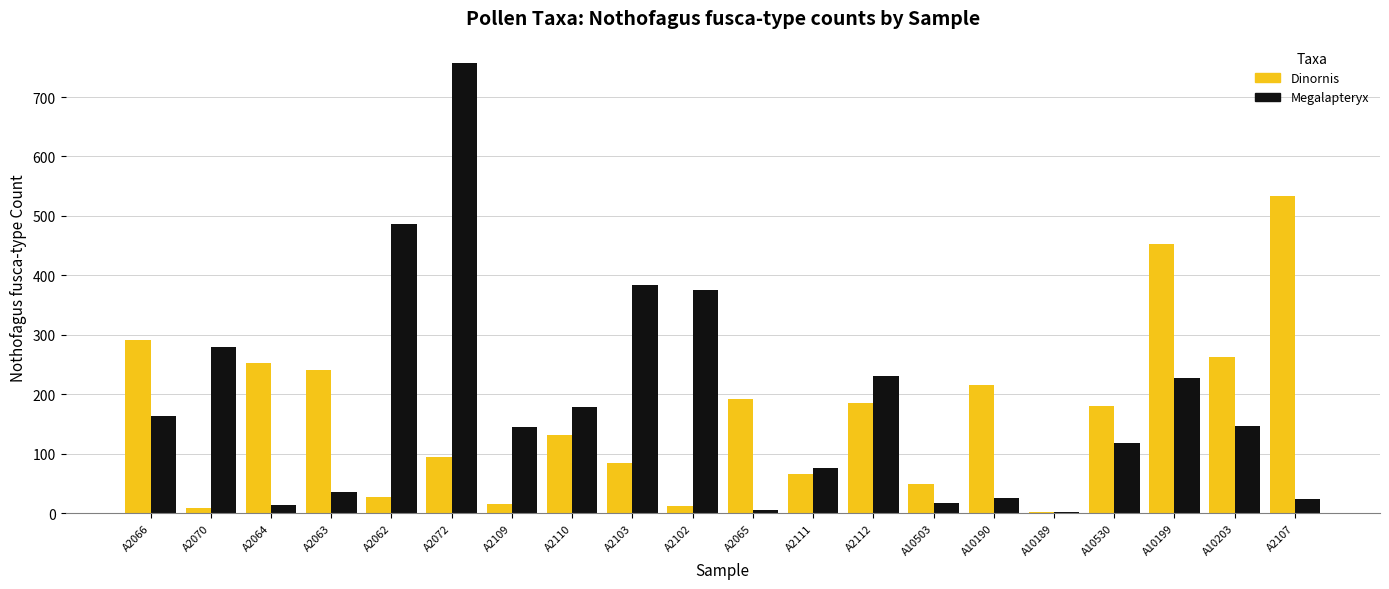

Between A2111 and A10503, which series saw the biggest shift?

Megalapteryx